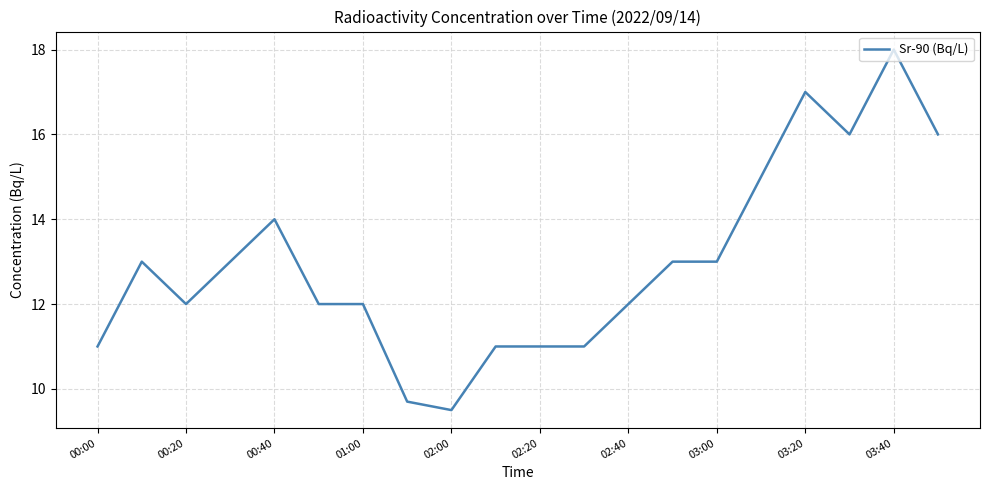

What is the maximum value shown in the chart?

18.0